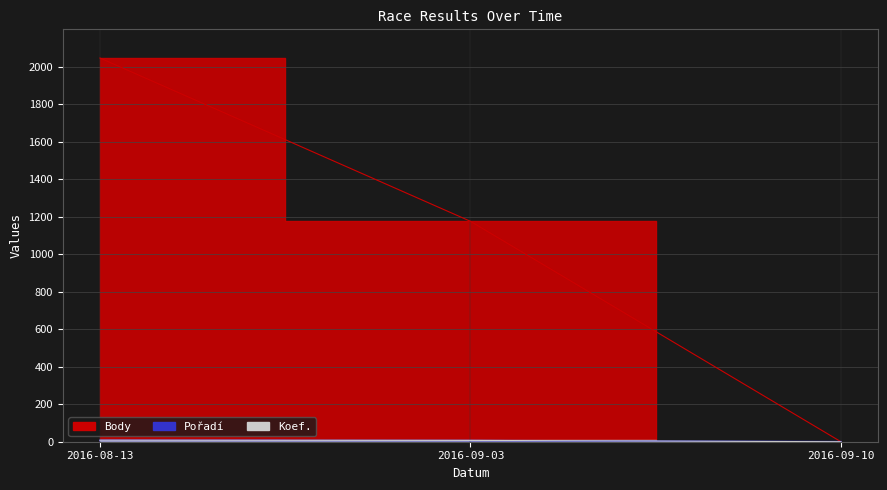

What is the value of the Koef. point at the 2nd from the left?

7